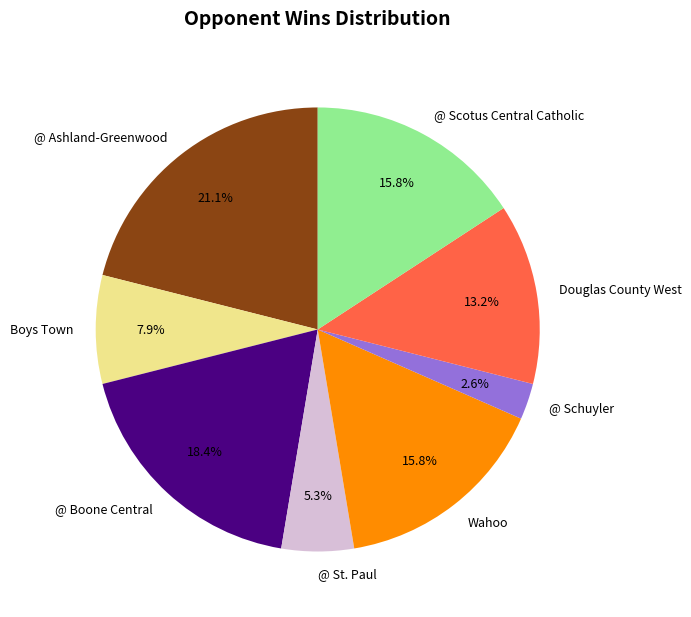

Does any single category account for the majority?

No